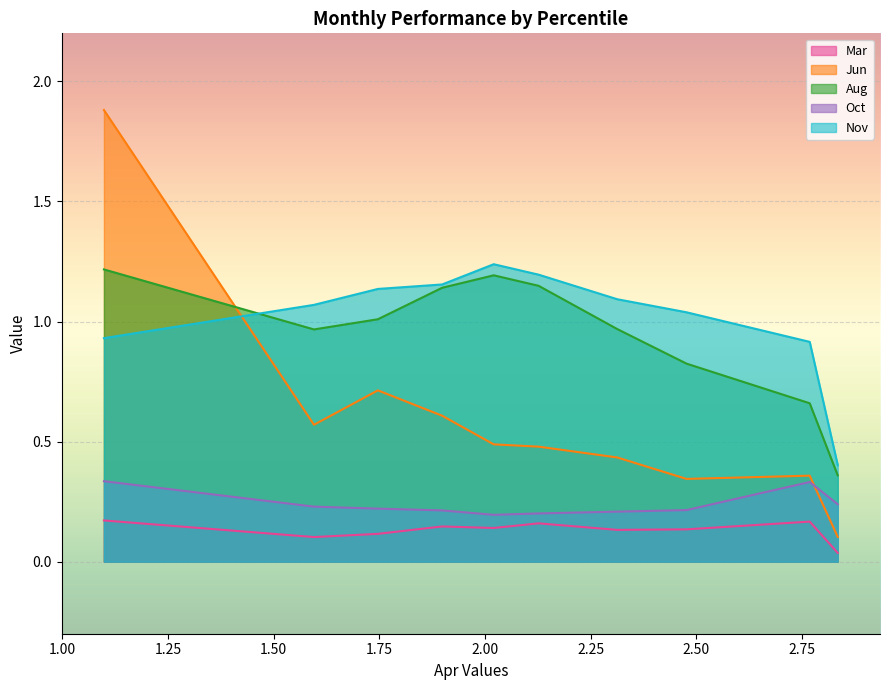

Rank the series at pct15 from lowest to highest value.

Mar, Oct, Jun, Aug, Nov